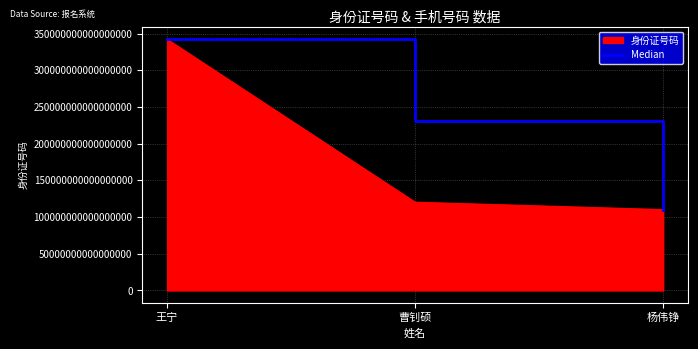

True or false: Median has a value of 173975258955626016 at 杨伟铮.

False